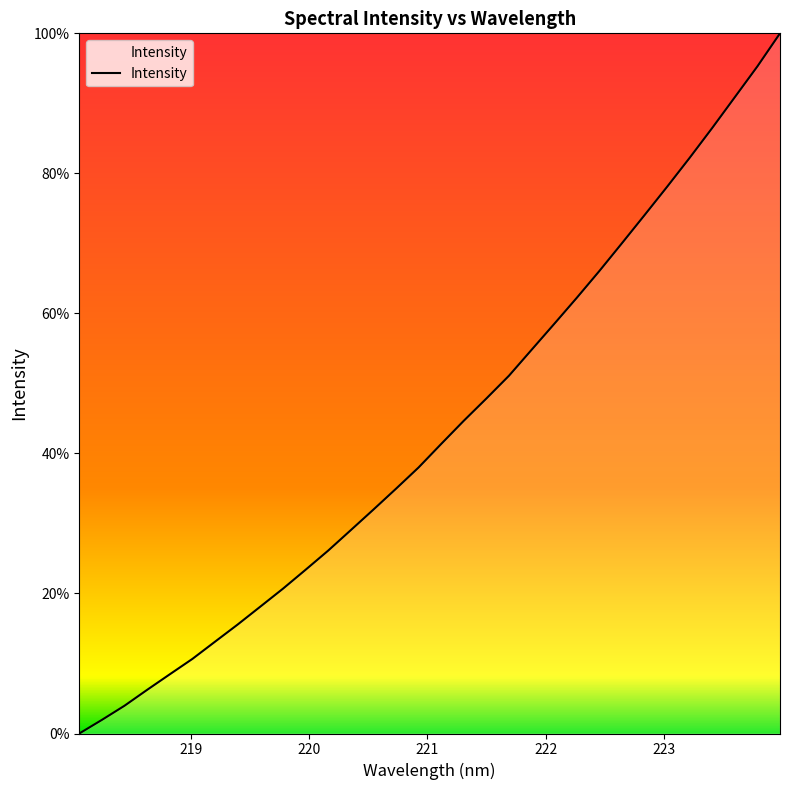

What is the average value?

43.3